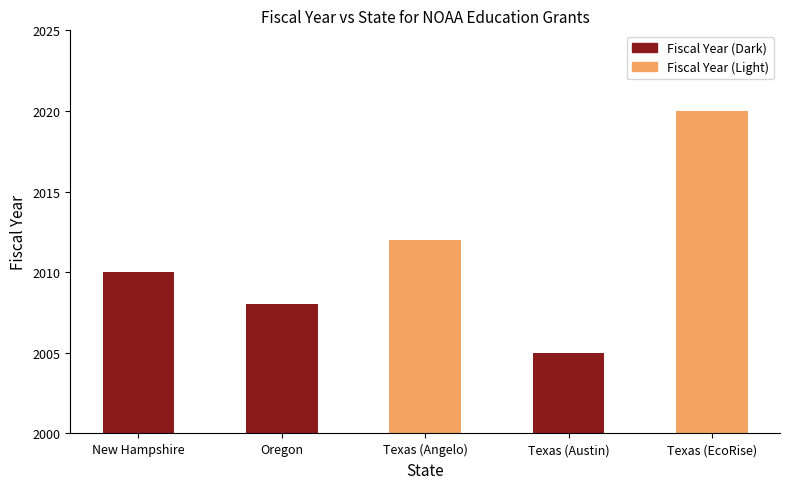

Rank the categories by value from highest to lowest.

Texas (EcoRise), Texas (Angelo), New Hampshire, Oregon, Texas (Austin)